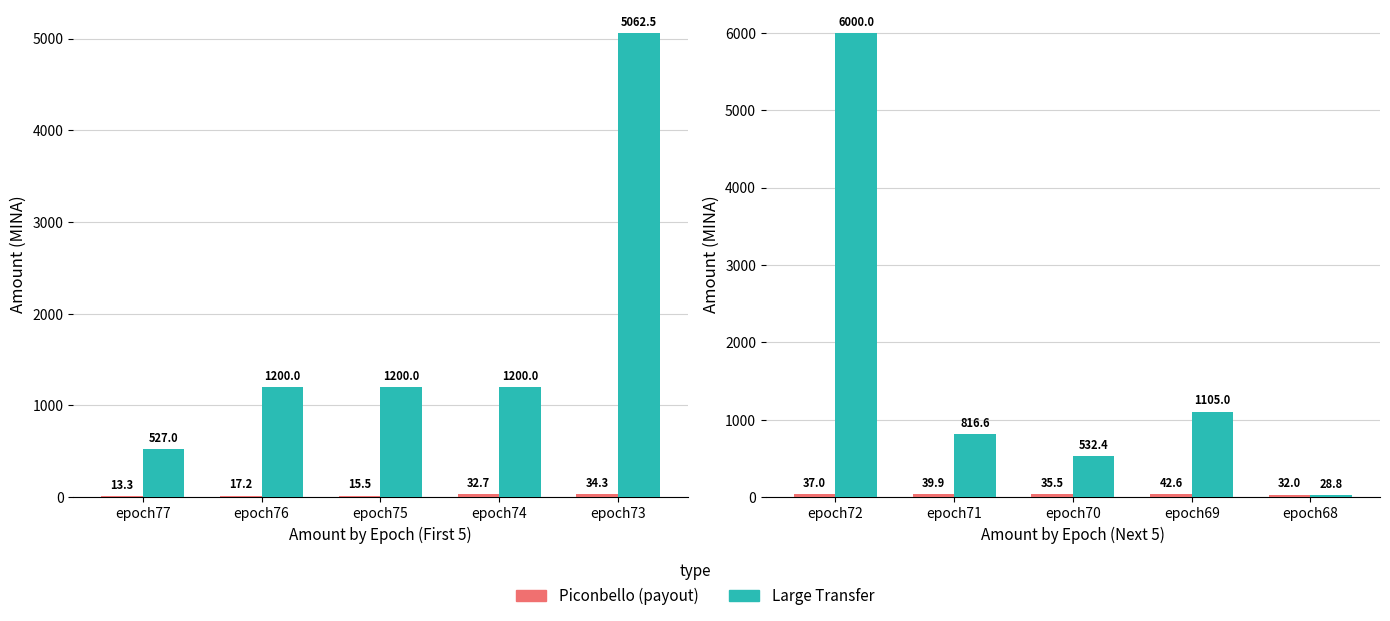

Where is Large Transfer nearest to the value 3014?

epoch69